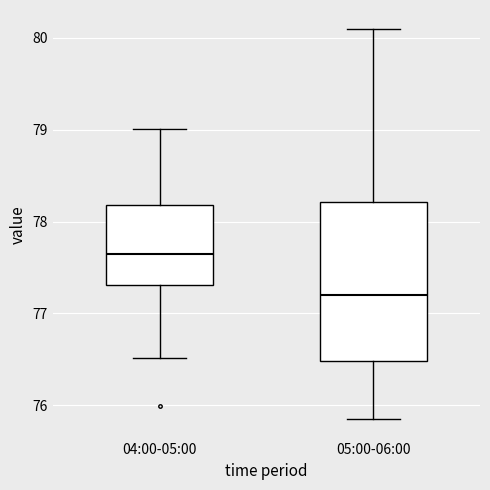

Where does the lower whisker of the box for 04:00-05:00 end on the y-axis? The values are not printed on the chart, so give them approximately, as read against the axis.

76.5